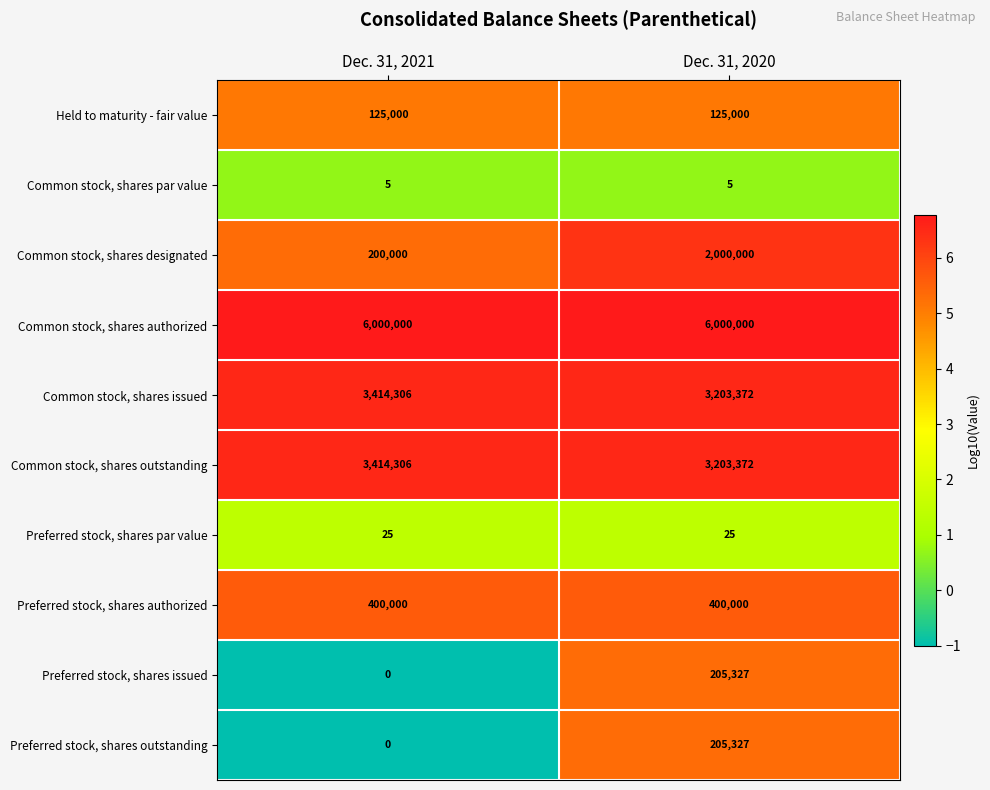

List the labels in order of Common stock, shares designated value, largest first.

Dec. 31, 2020, Dec. 31, 2021